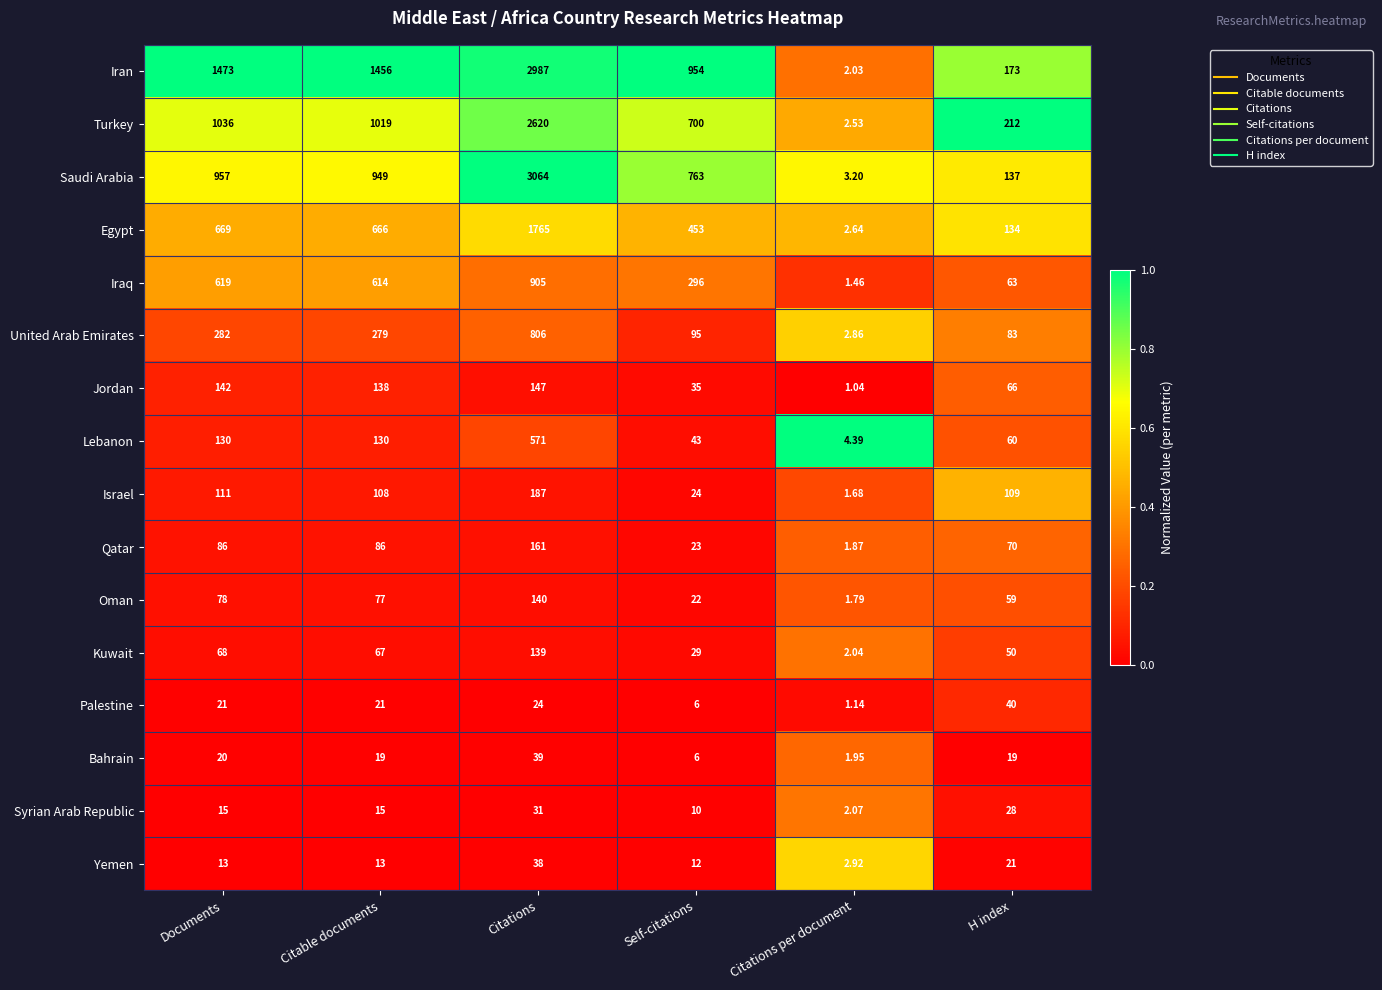

What is the spread (max minus min) of values at Documents?

1460.0